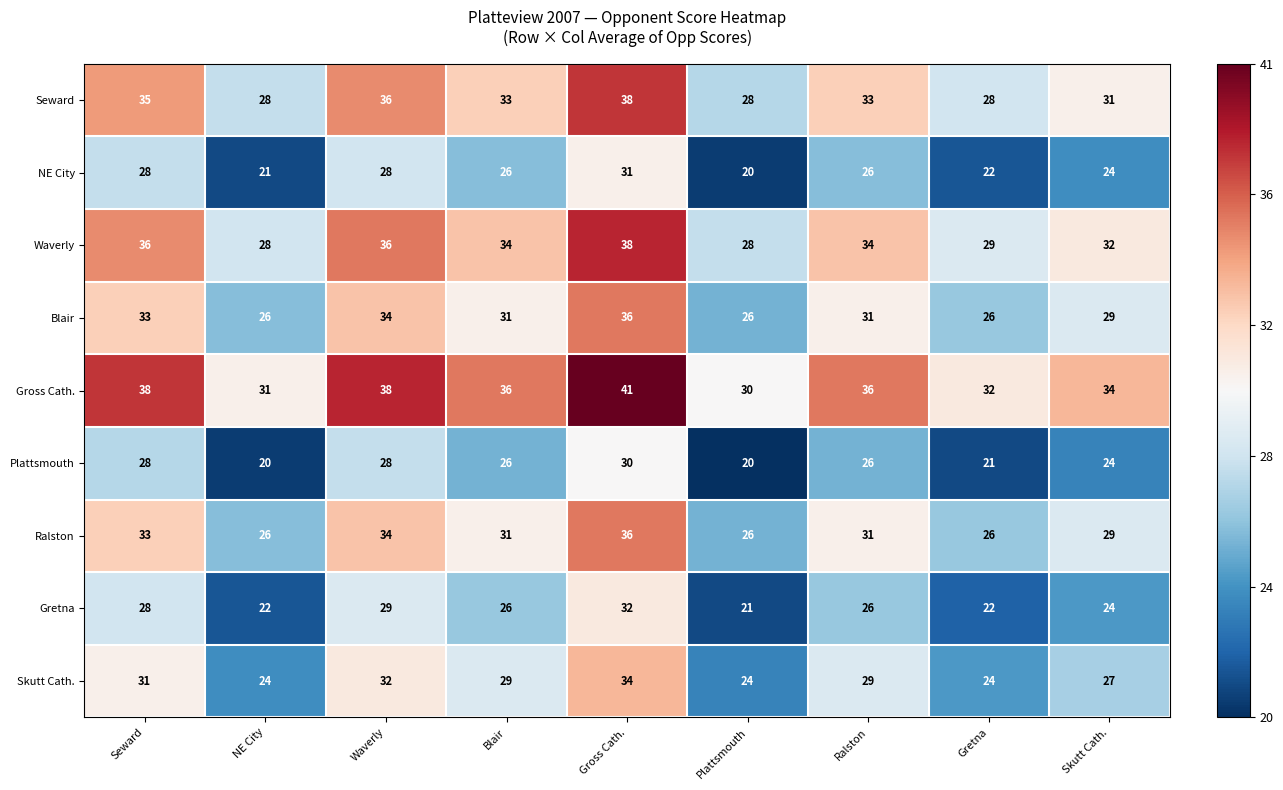

How many Plattsmouth values are between 21 and 28?

6